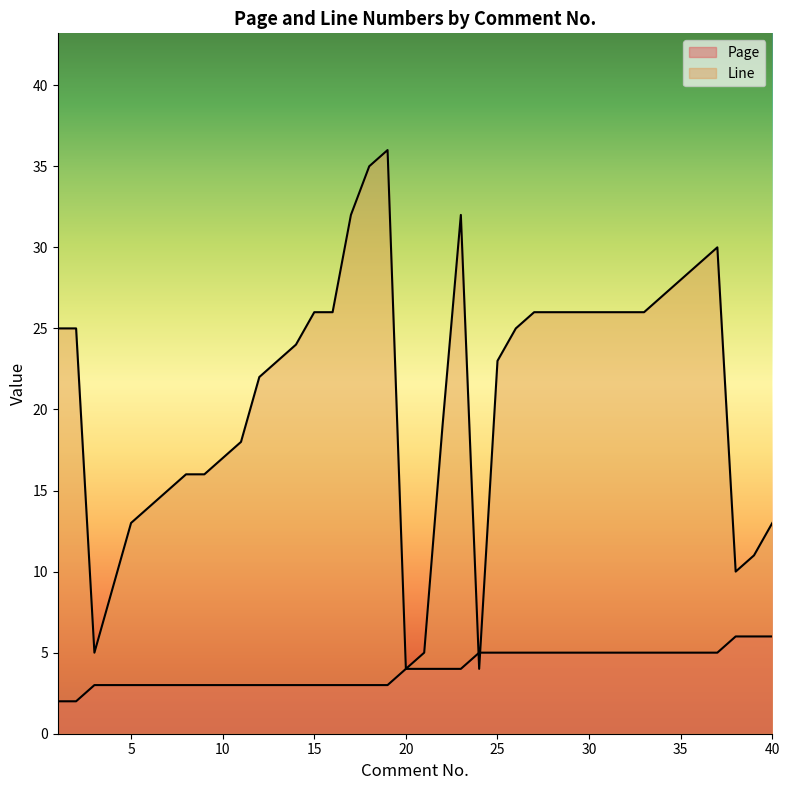

Between which two adjacent categories do Line and Page first intersect?

23 and 24